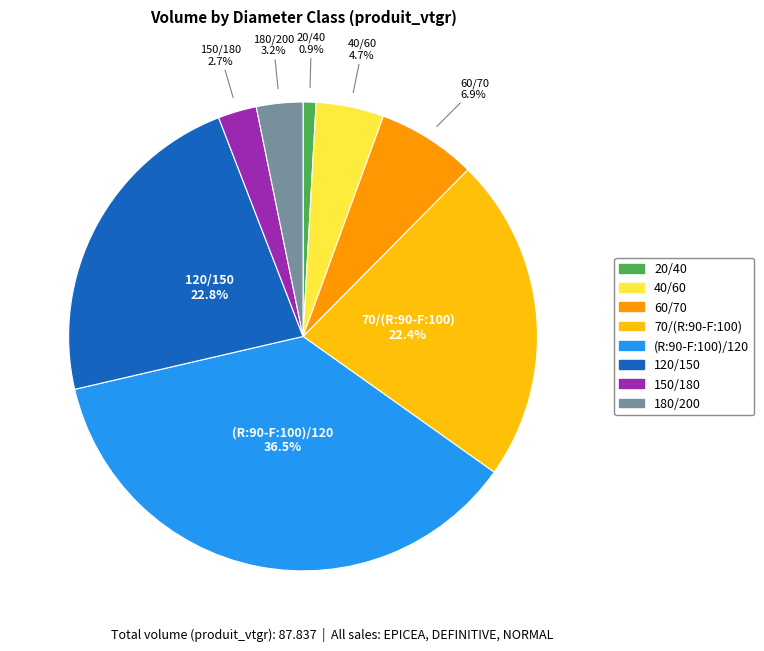

Between 150/180 and (R:90-F:100)/120, which is larger?

(R:90-F:100)/120